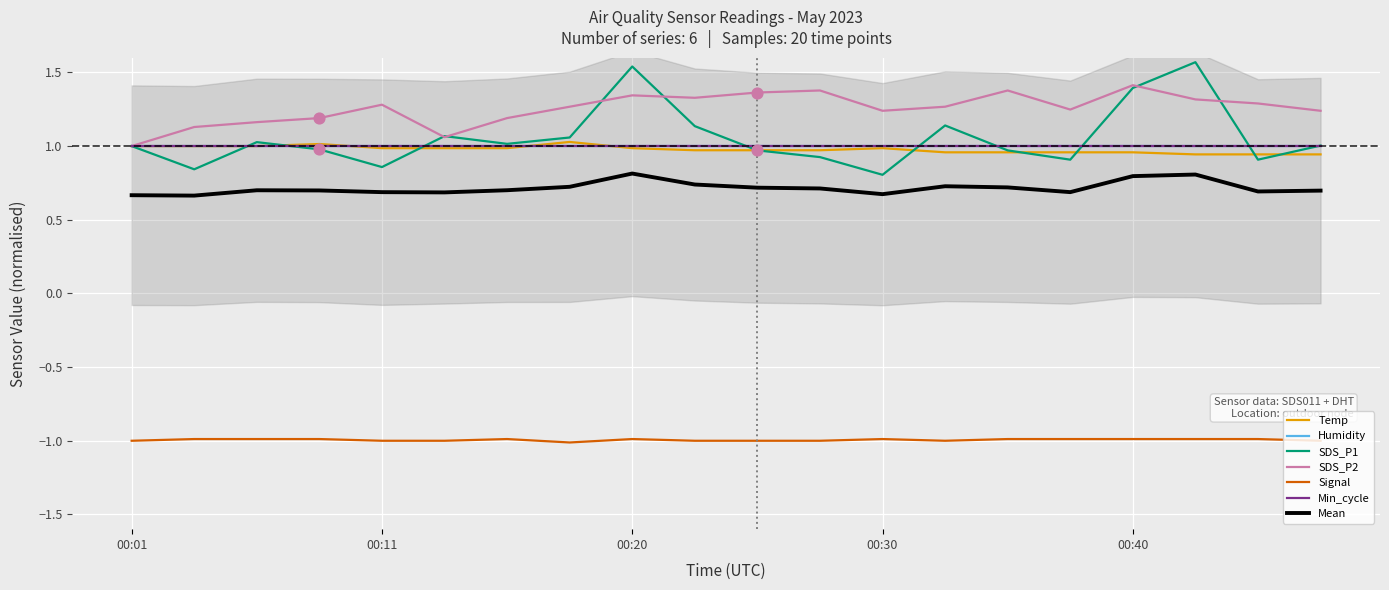

Which series has the largest total across all categories?

SDS_P2